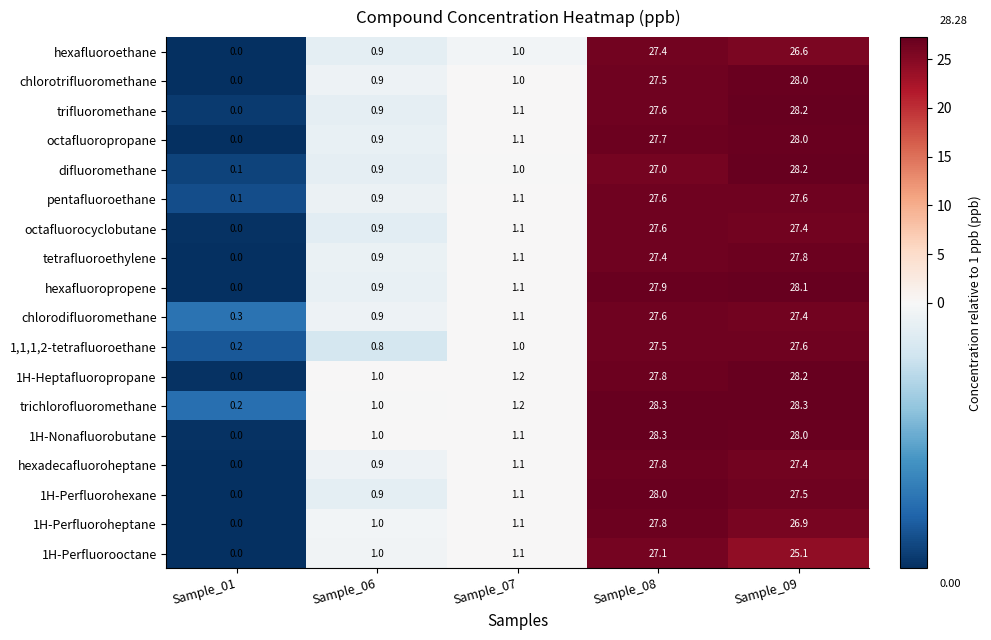

Rank the categories by hexafluoroethane value from lowest to highest.

Sample_01, Sample_06, Sample_07, Sample_09, Sample_08